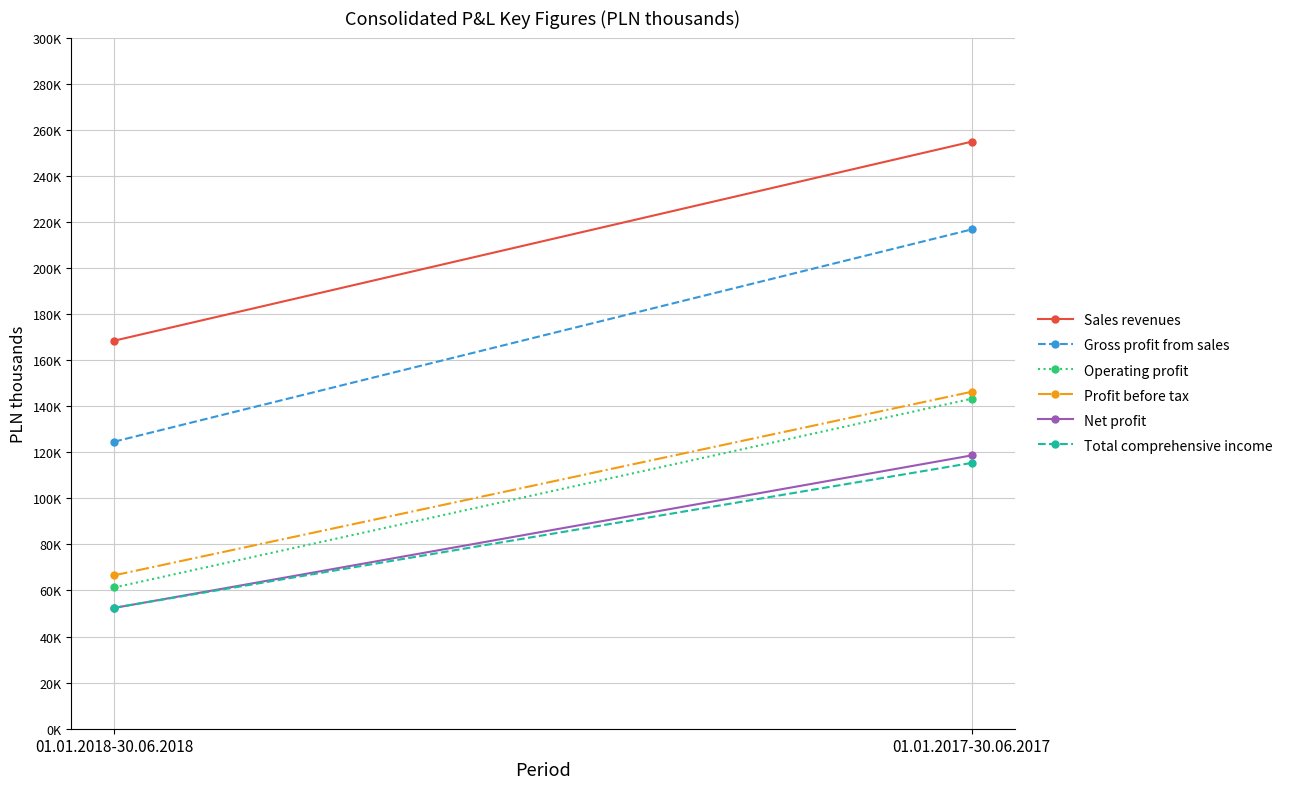

What is the total value across all series at 01.01.2018-30.06.2018?

525876